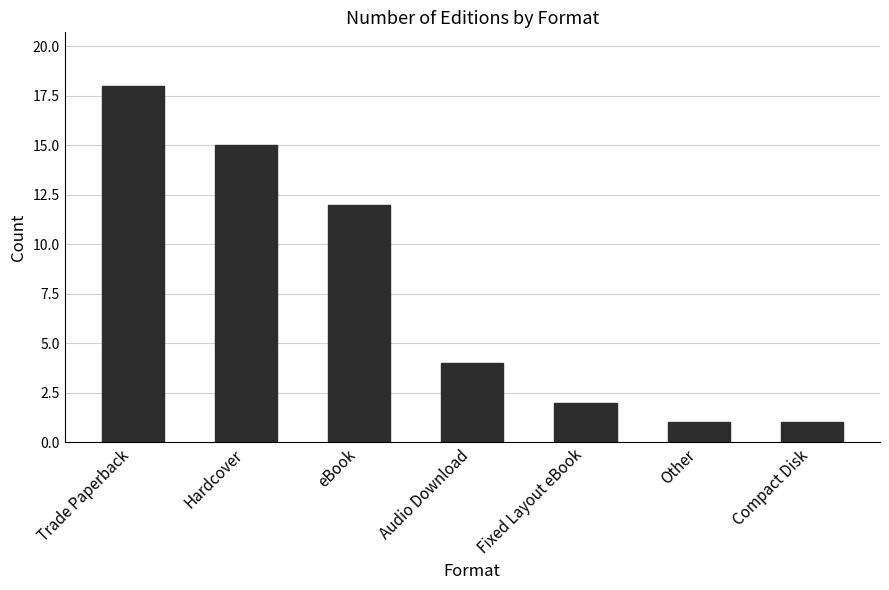

What is the value of the 7th bar from the left?

1